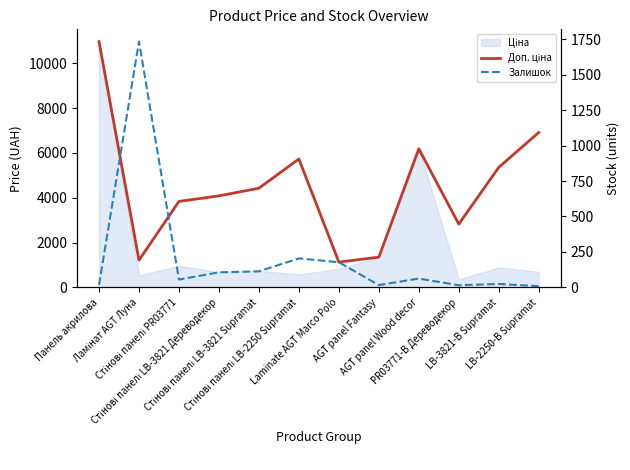

What is the label of the 11th point from the right?

Ламінат AGT Луна